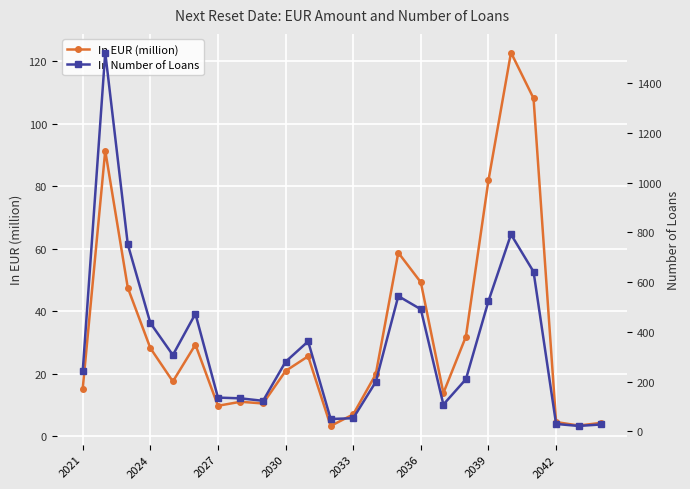

Rank the series by their average value, from highest to lowest.

In Number of Loans, In EUR (million)